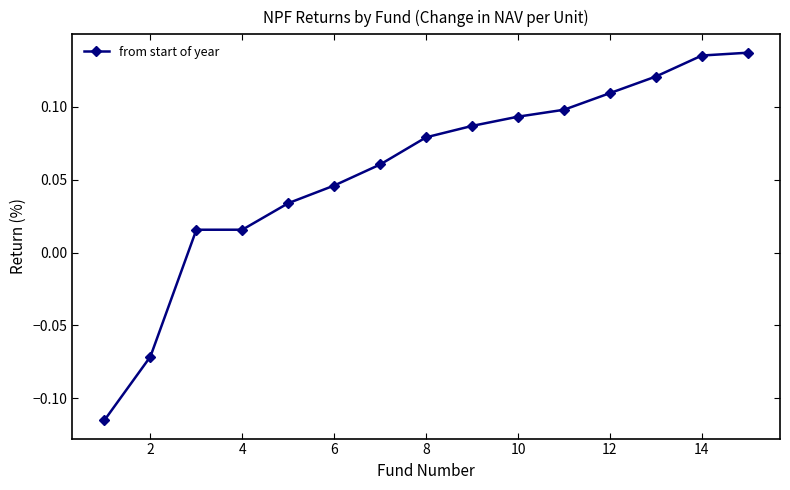

What is the sum of all values?

0.8